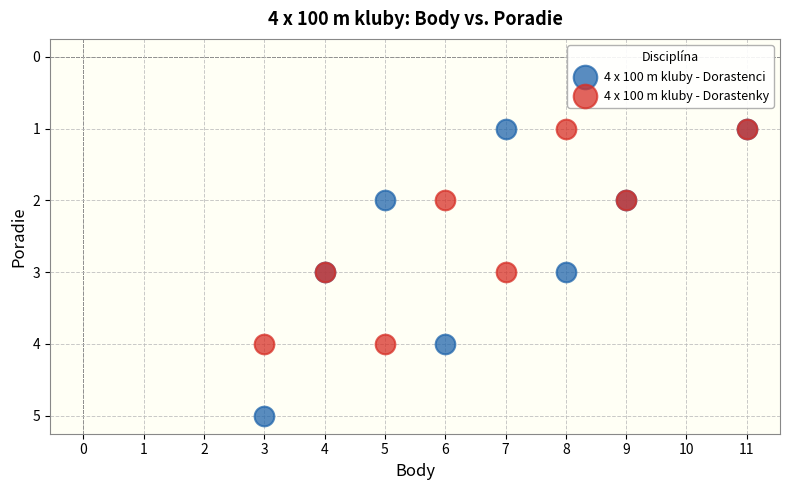

Which series has the largest Y range (max minus min)?

4 x 100 m kluby - Dorastenci